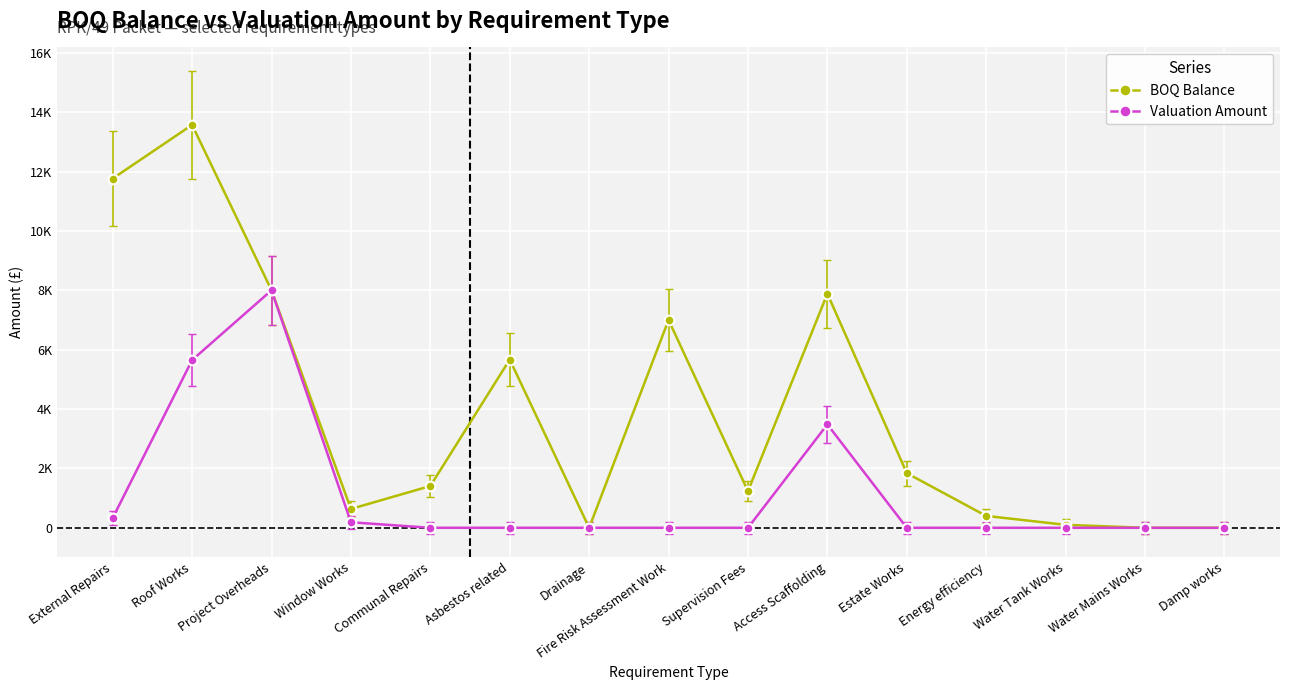

Is it true that BOQ Balance equals 13572.2 at Roof Works?

True